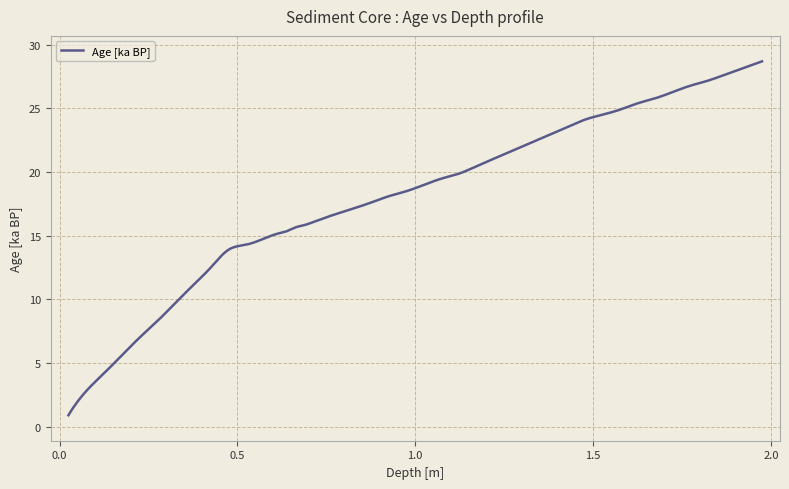

What is the greatest value displayed?

28.7